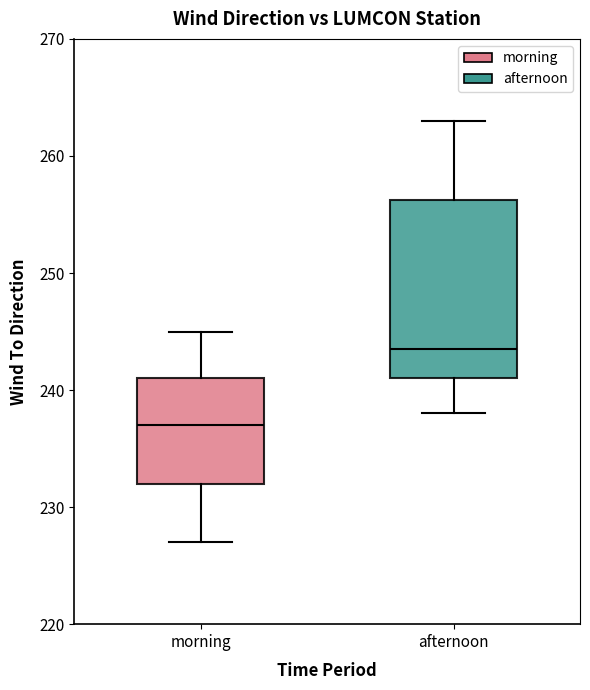

Reading left to right, read every box against the y-axis: the position of its median line, the range the box covers, and the ends of its whiskers. The values are not printed on the chart, so give them approximately, as read against the axis.

morning: median 237, box 232 to 241, whiskers 227 to 245
afternoon: median 244, box 241 to 256, whiskers 238 to 263